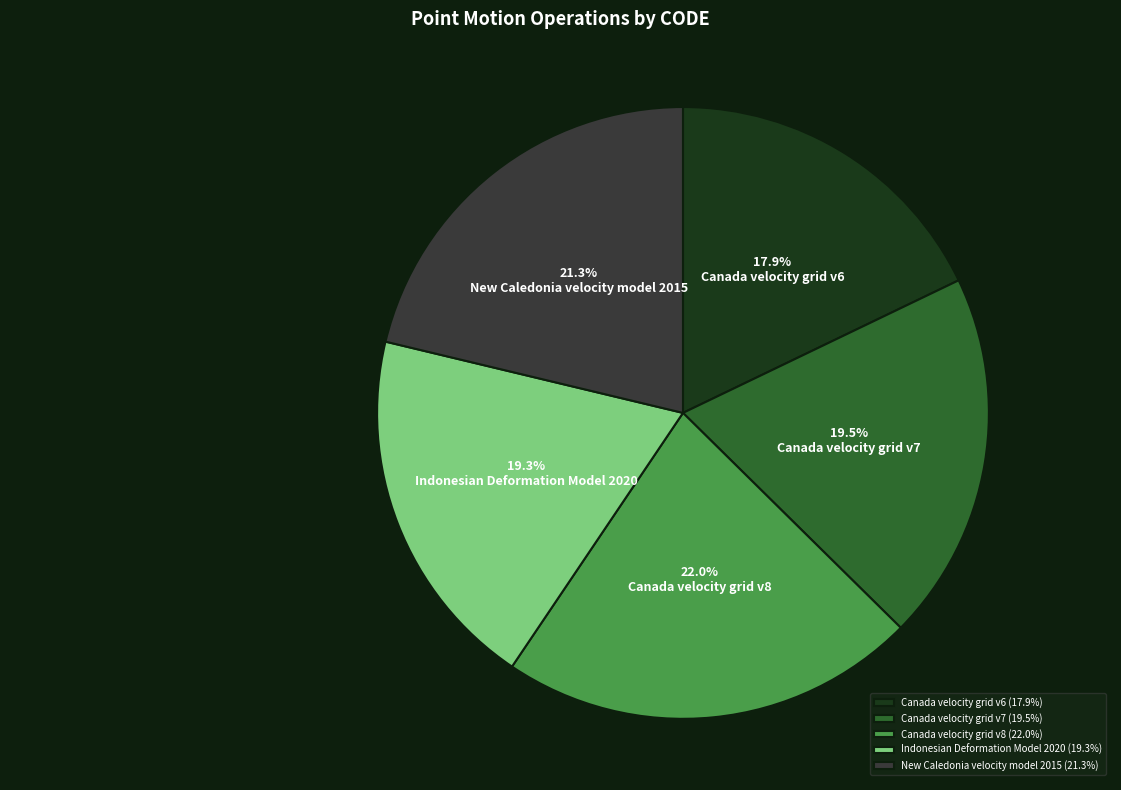

What percentage do Canada velocity grid v6 and Canada velocity grid v7 together represent?

37.4%